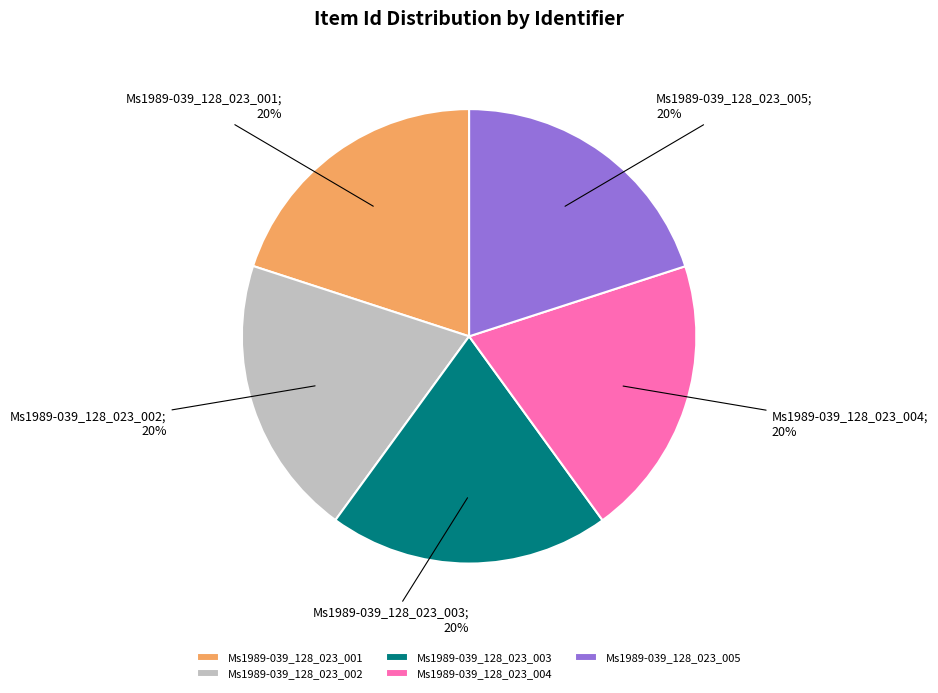

Count the number of slices in the pie.

5